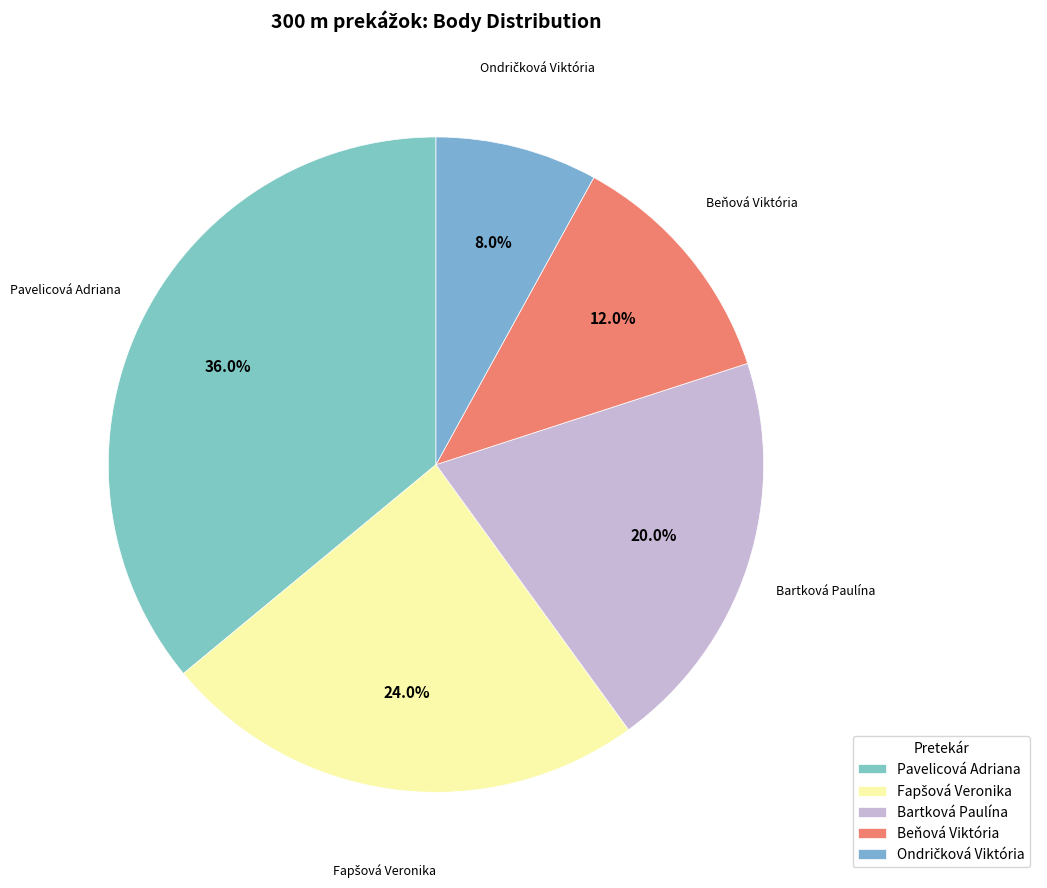

Which category has the biggest portion of the pie?

Pavelicová Adriana